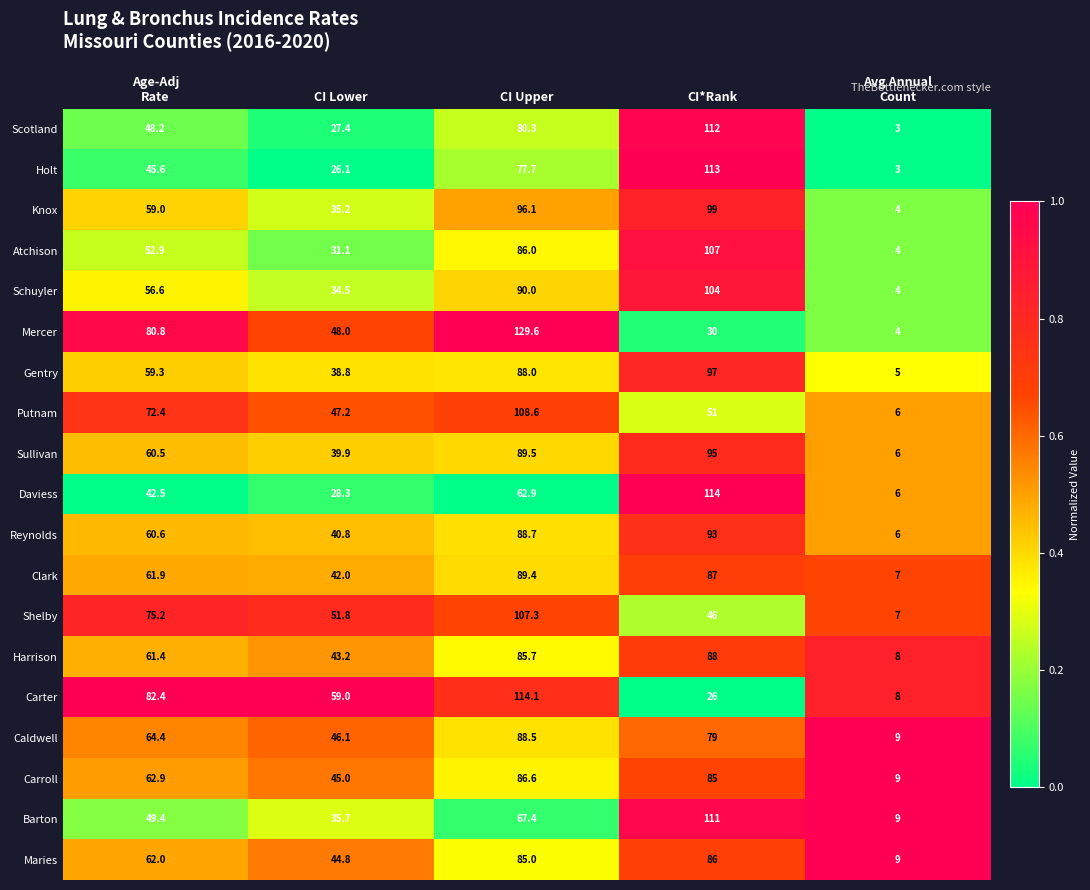

At CI Lower, list the series in order from smallest to largest.

Holt, Scotland, Daviess, Atchison, Schuyler, Knox, Barton, Gentry, Sullivan, Reynolds, Clark, Harrison, Maries, Carroll, Caldwell, Putnam, Mercer, Shelby, Carter